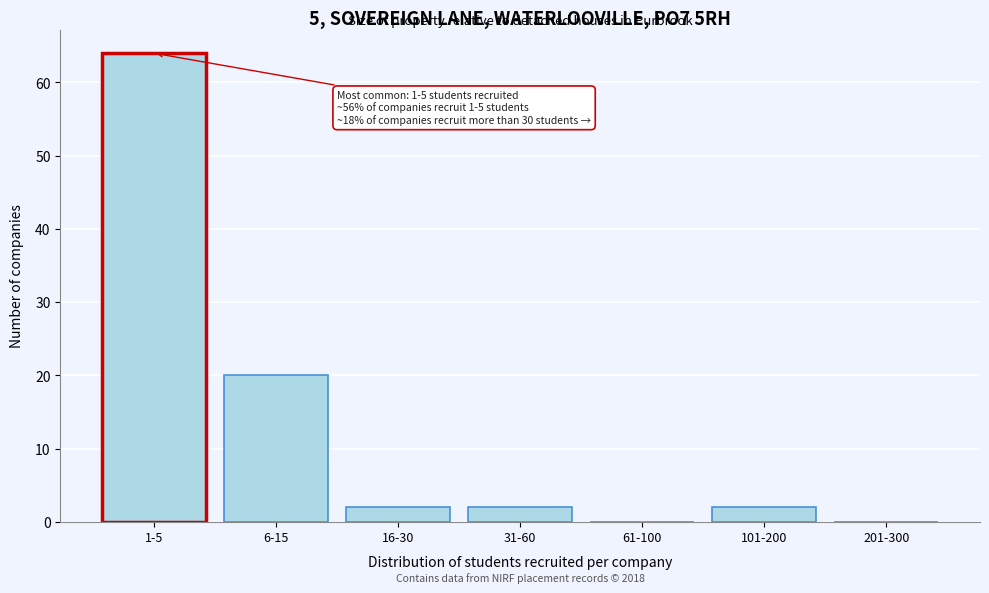

At which label is the value closest to 32?

6-15